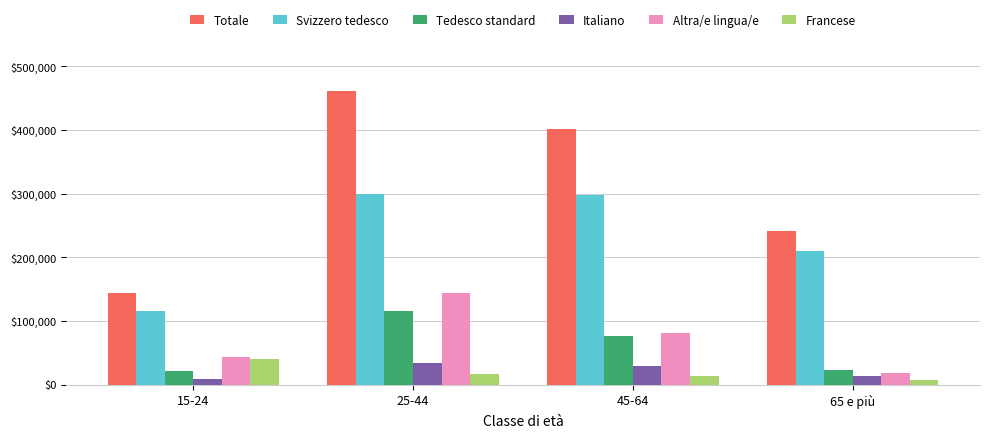

What is the value of the Tedesco standard bar at the 2nd from the left?

115839